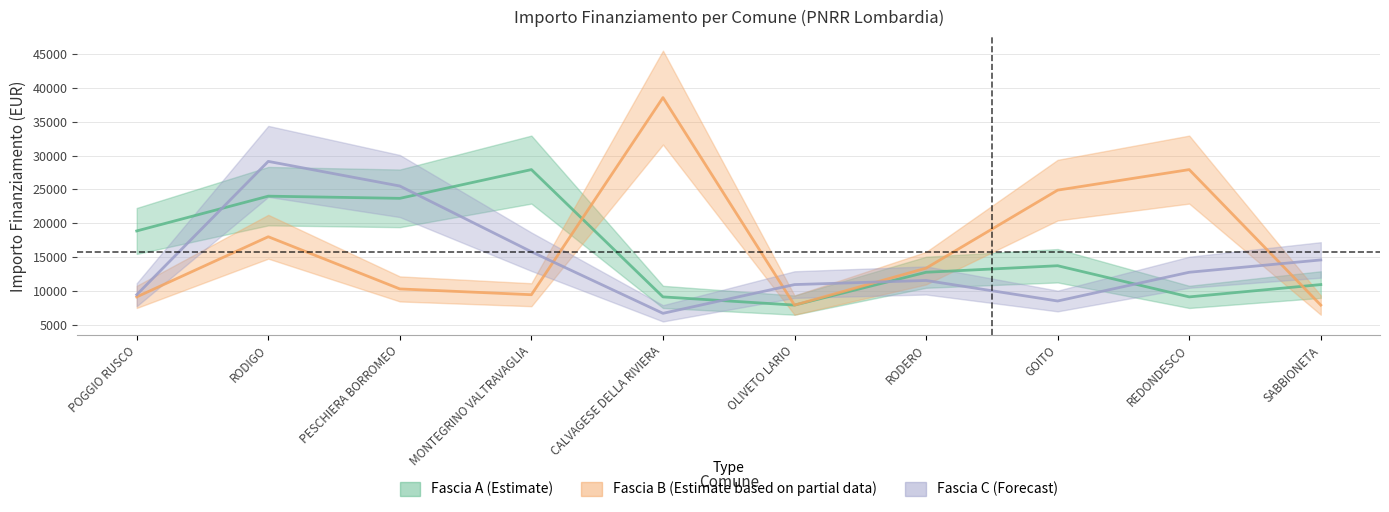

What is the value of the Fascia A (Estimate) point at the 3rd from the left?

23673